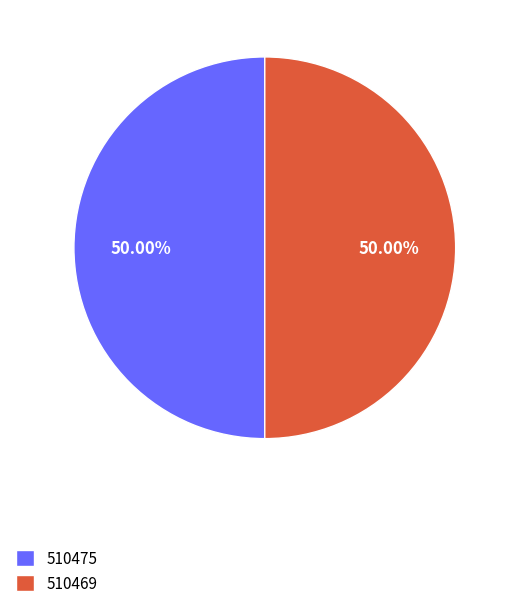

How many slices are in this pie chart?

2